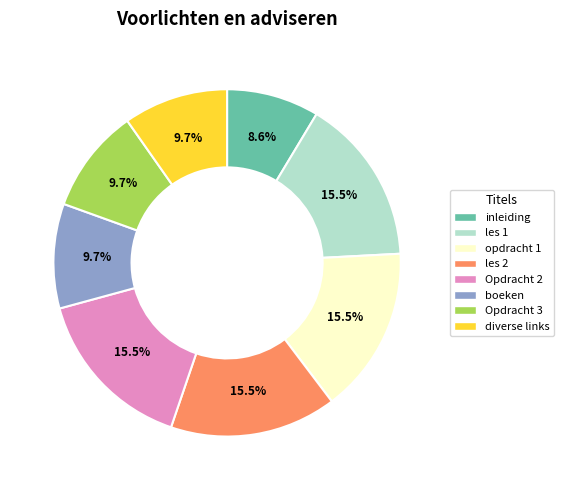

The inleiding slice represents 16% of the pie. True or false?

False